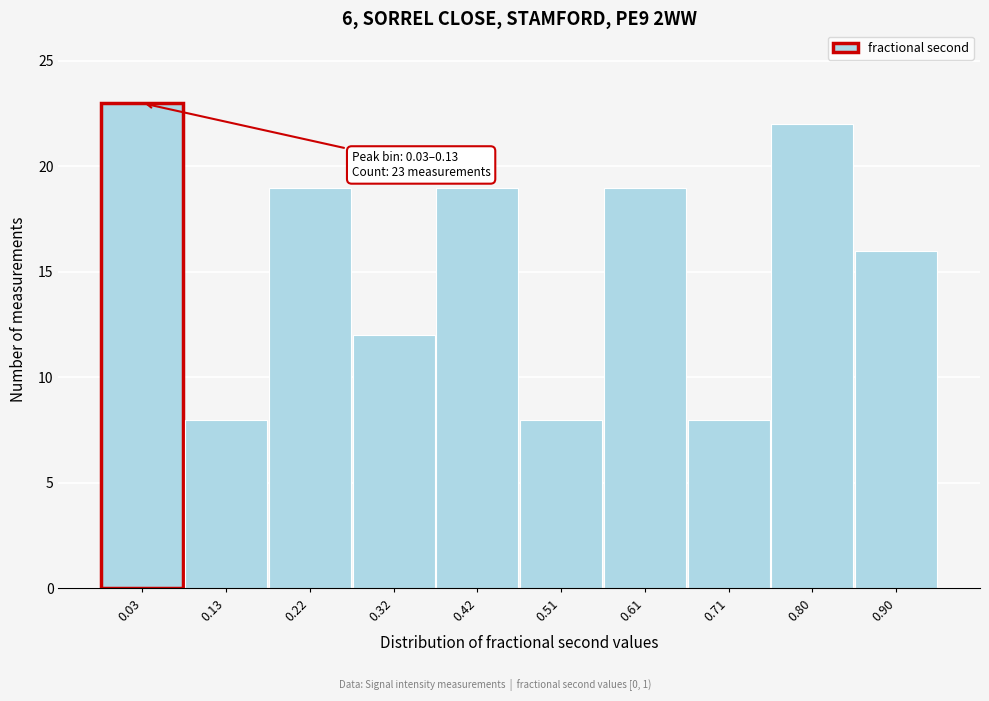

Reading left to right, what are all the values shown in this chart?

0.03=23	0.13=8	0.22=19	0.32=12	0.42=19	0.51=8	0.61=19	0.71=8	0.80=22	0.90=16